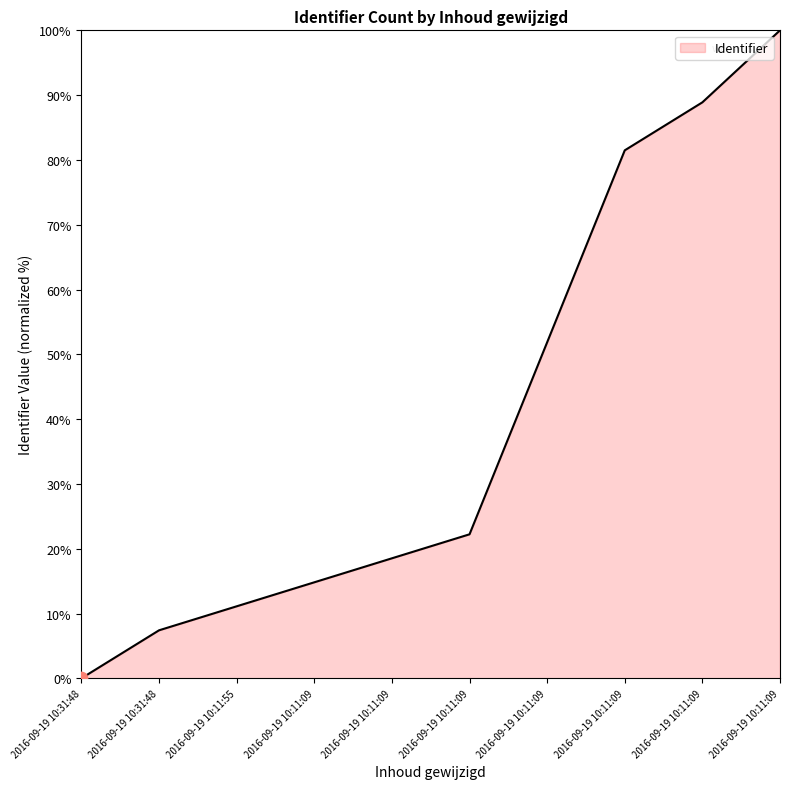

What is the change in value from 2016-09-19 10:11:09 to 2016-09-19 10:11:09?

+66.7